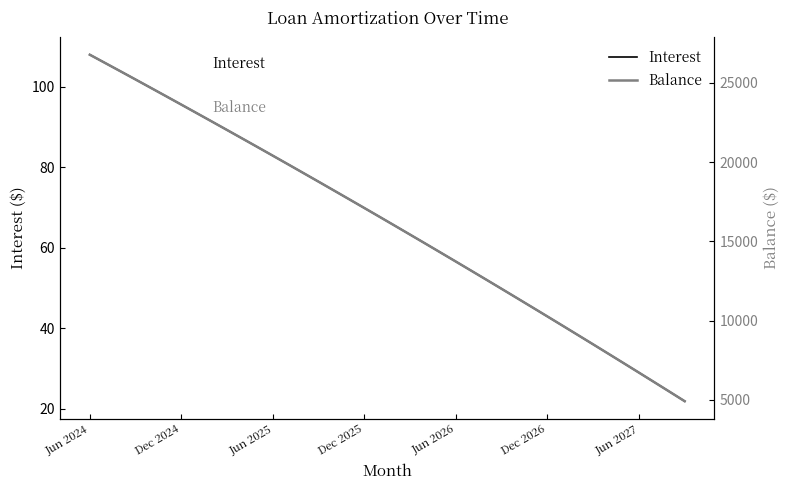

What is the value of the Interest point at the 19th from the left?

69.9